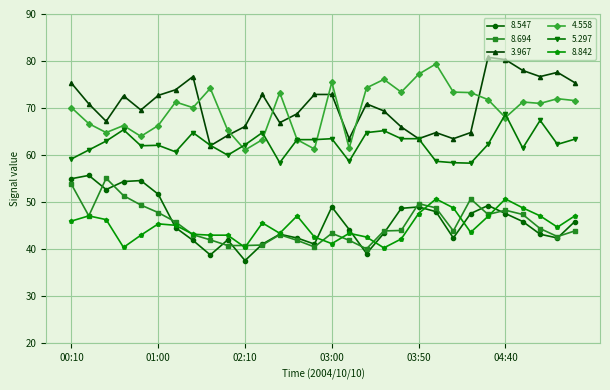

What is the value of the 3.967 point at the 12th from the left?

72.9